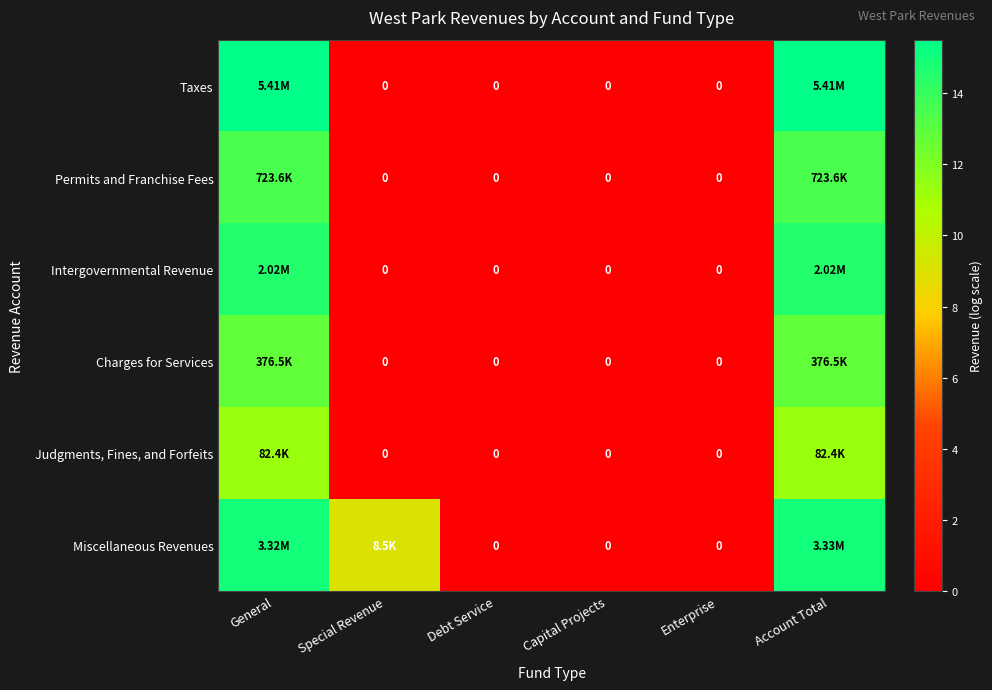

List the labels in order of Charges for Services value, largest first.

General, Account Total, Special Revenue, Debt Service, Capital Projects, Enterprise